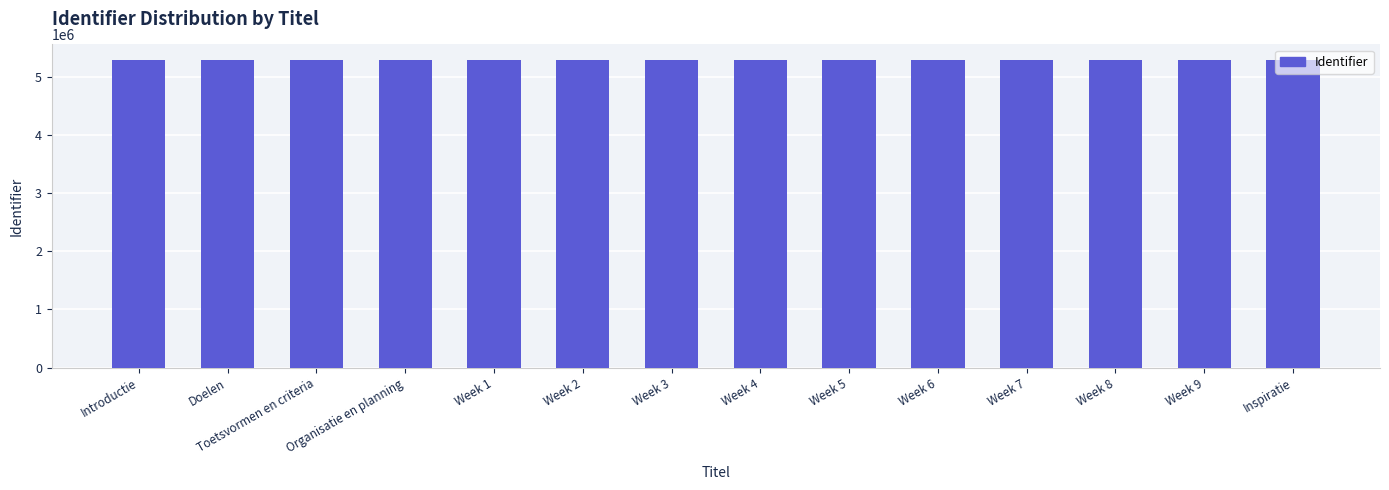

List the labels in order of value, smallest first.

Introductie, Doelen, Toetsvormen en criteria, Organisatie en planning, Week 1, Week 2, Week 3, Week 4, Week 5, Week 6, Week 7, Week 8, Week 9, Inspiratie